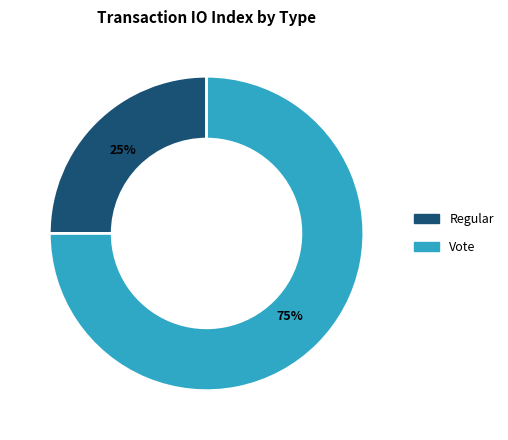

Which category has the smallest portion of the pie?

Regular